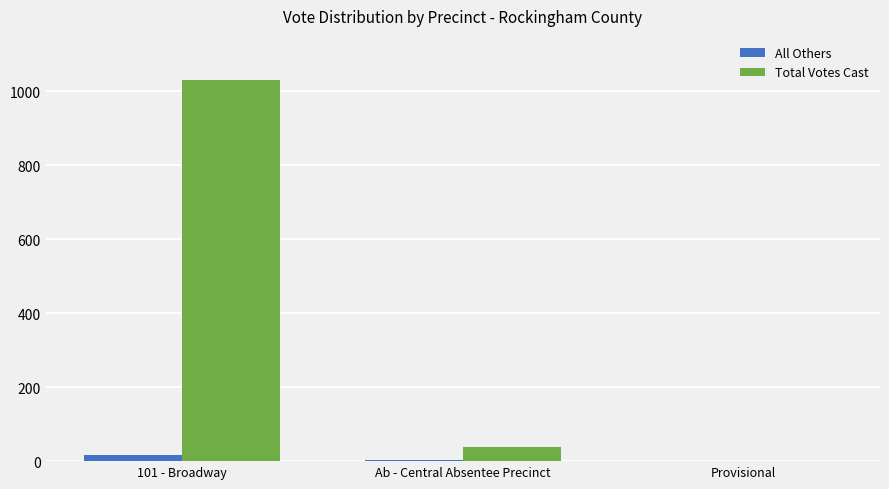

At which label is Total Votes Cast closest to 516?

Ab - Central Absentee Precinct